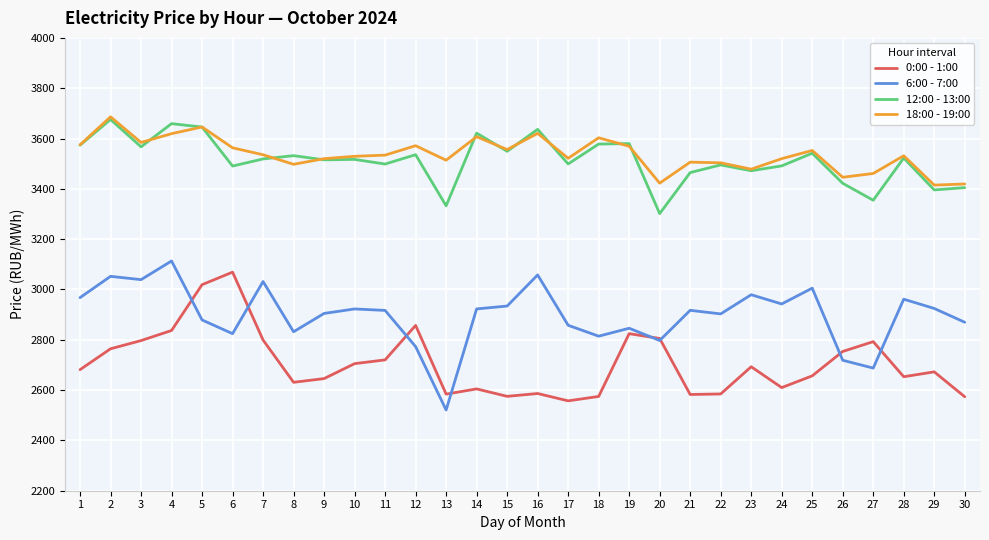

What is the minimum value shown in the chart?

2520.9